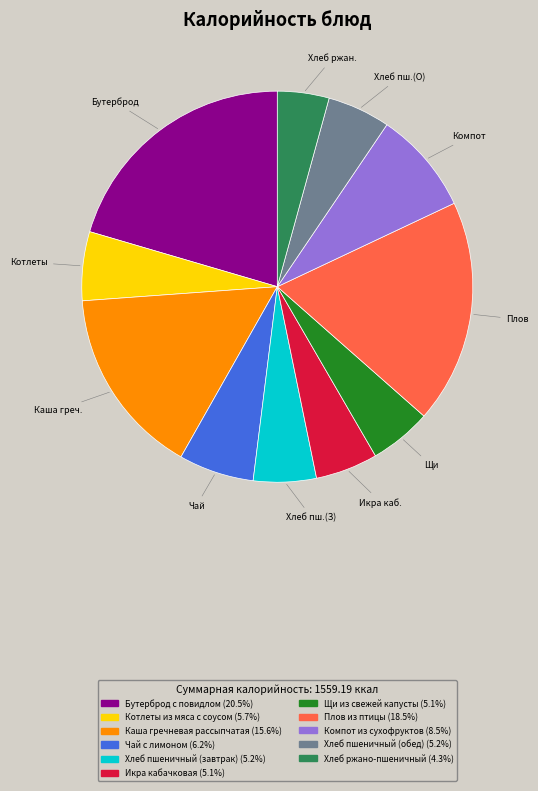

Which has a higher value, Хлеб пшеничный (обед) or Компот из сухофруктов?

Компот из сухофруктов